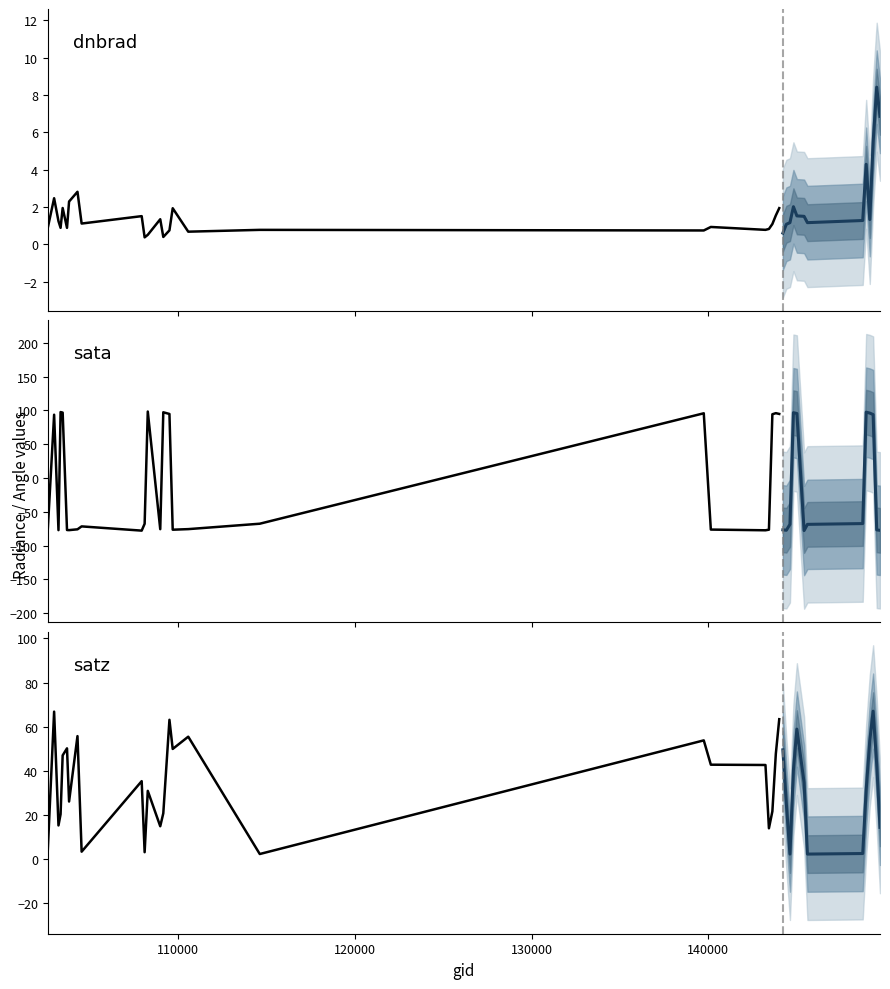

How many intersections are there between sata and satz?

16